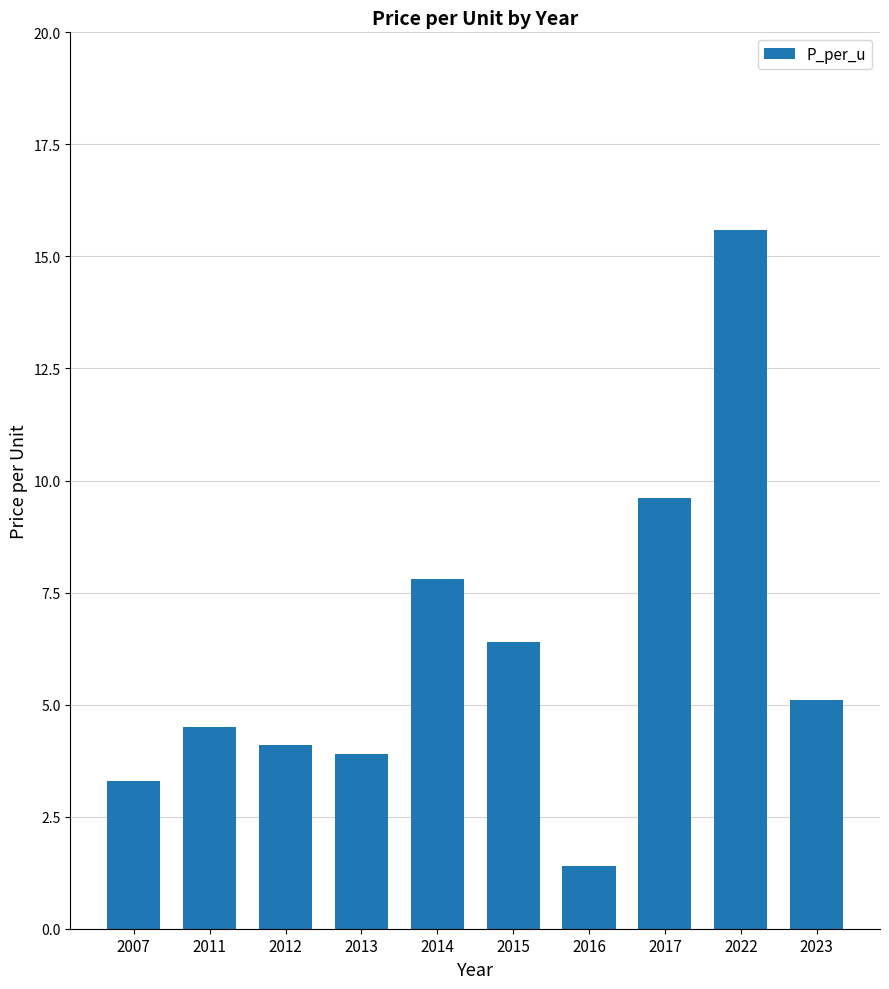

What is the change in value from 2016 to 2022?

+14.2